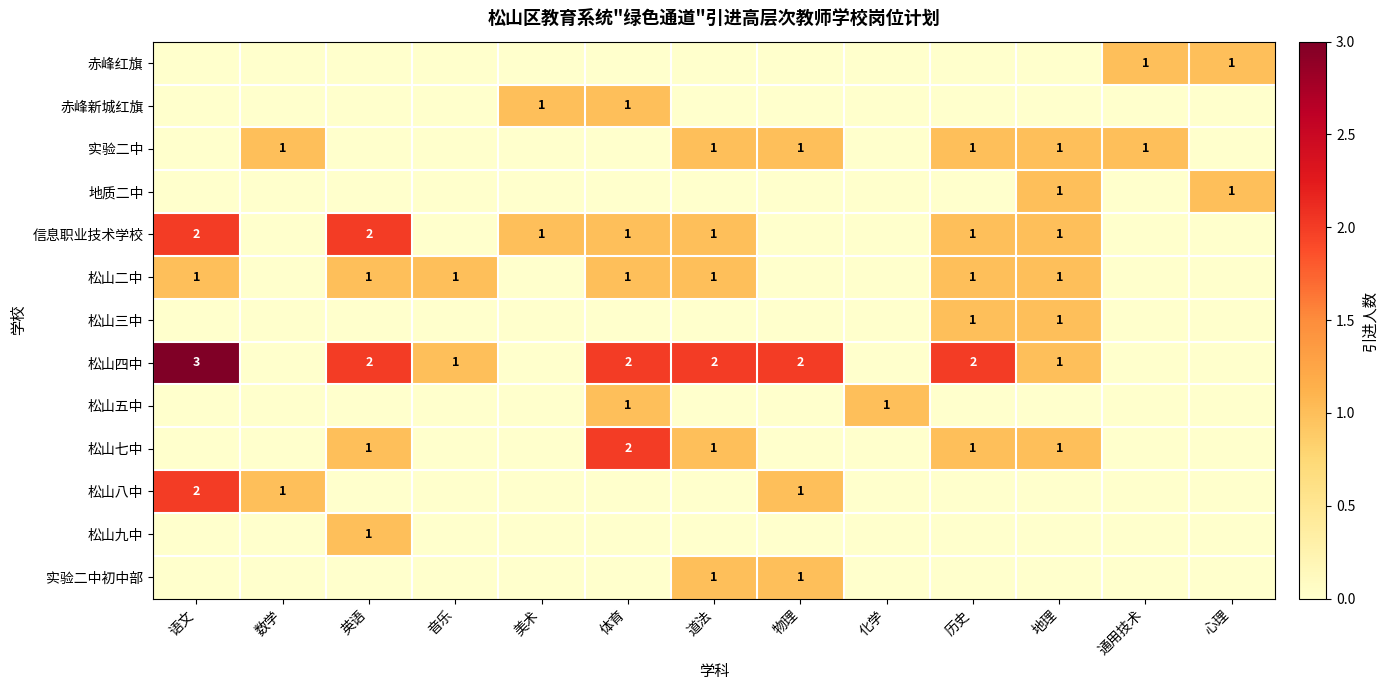

True or false: 松山四中 has a value of 3 at 语文.

True